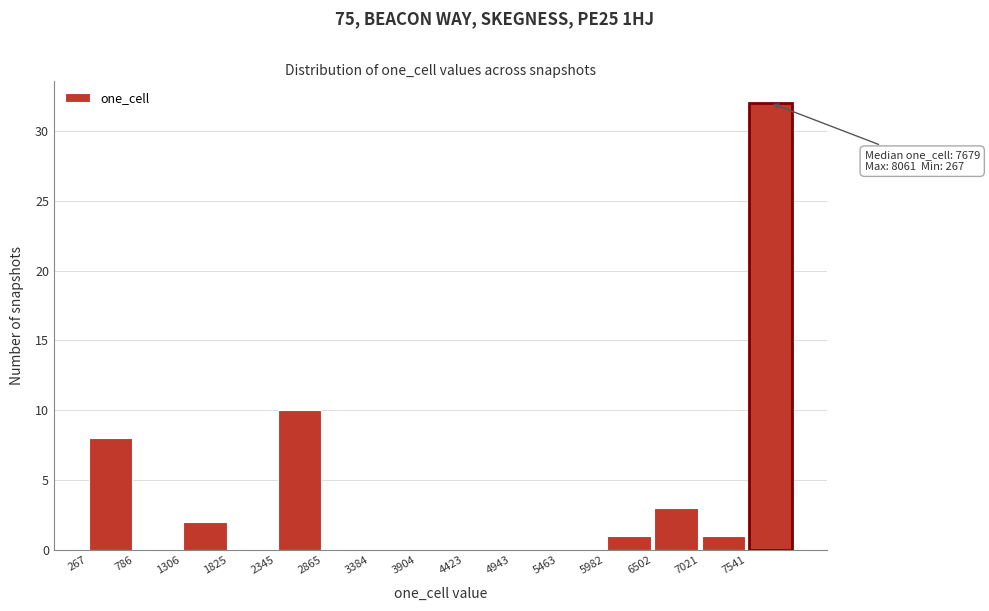

Over which range of the x-axis is the bar tallest?

7500 to 8100